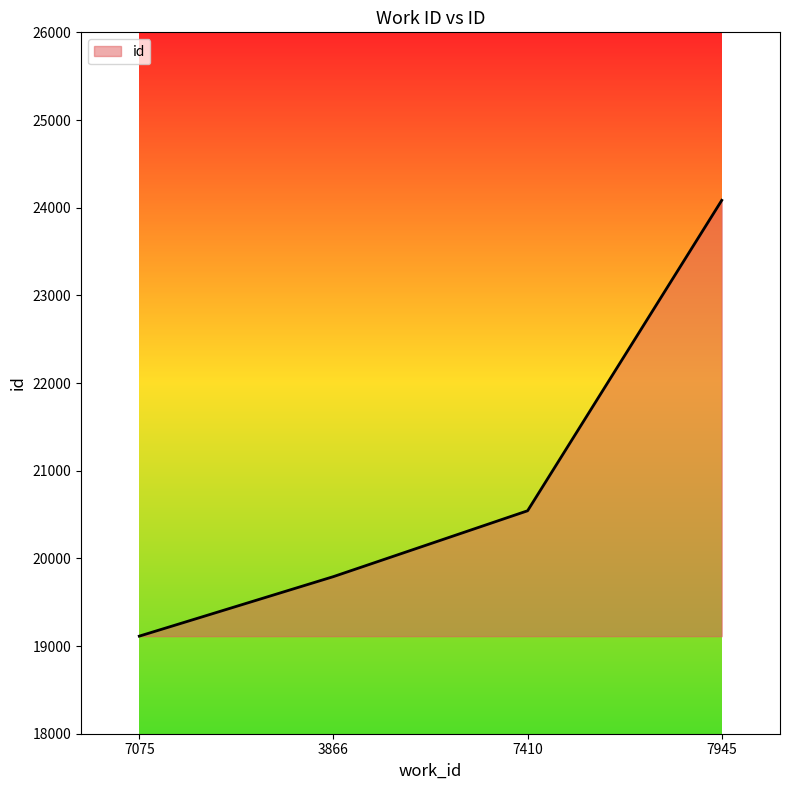

How many lines are shown in the chart?

1